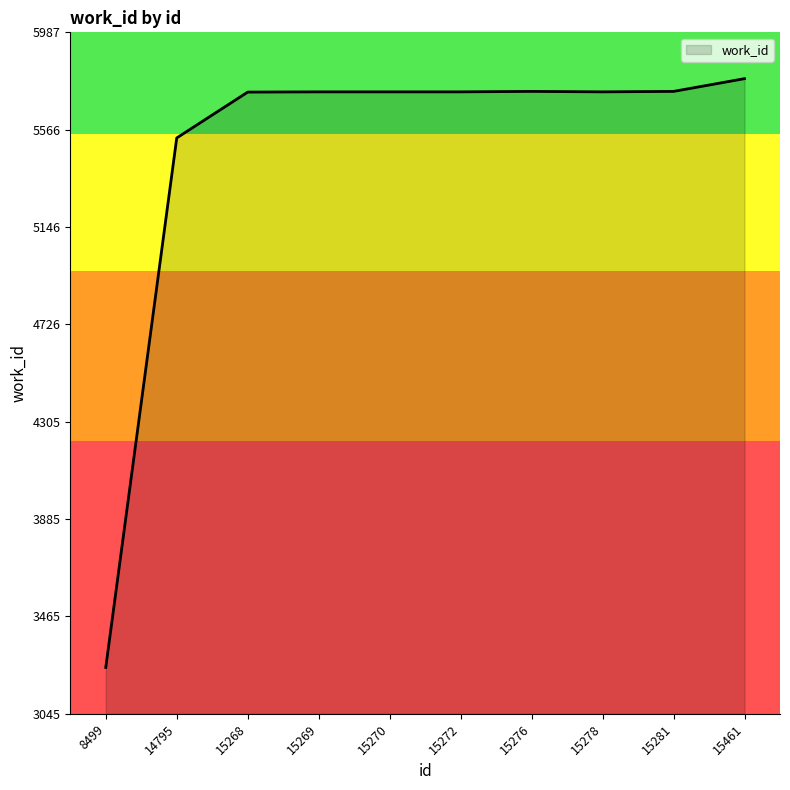

How many lines are shown in the chart?

1